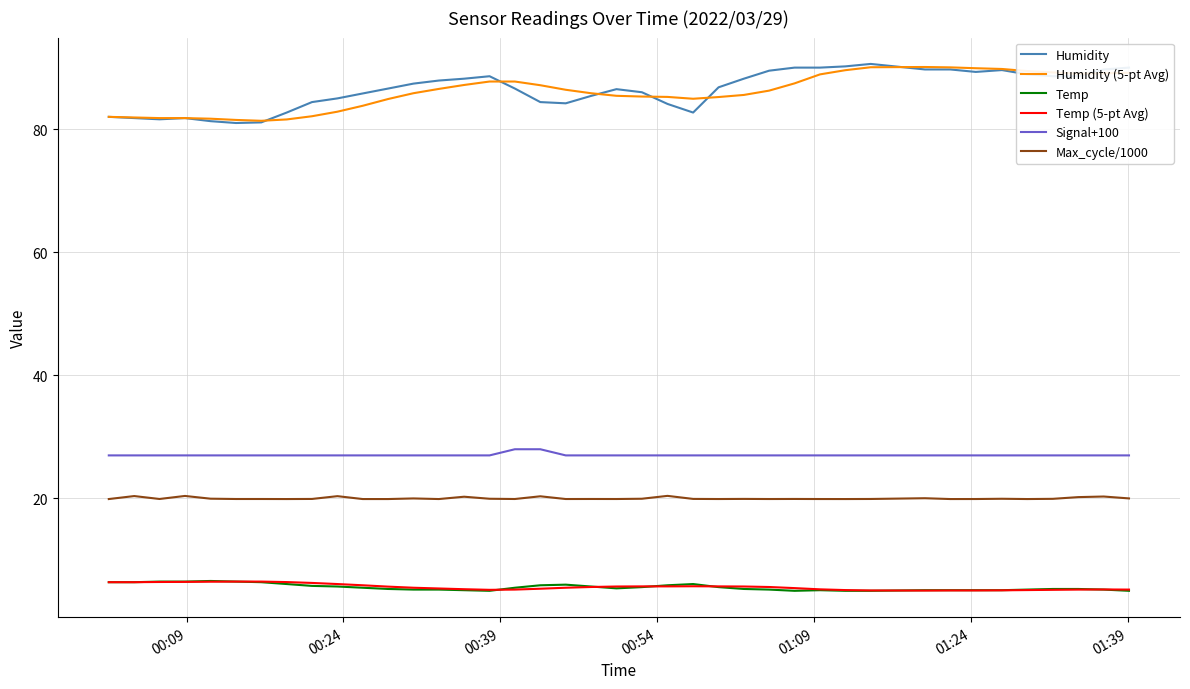

What is the highest value of the Max_cycle/1000 series?

20.4